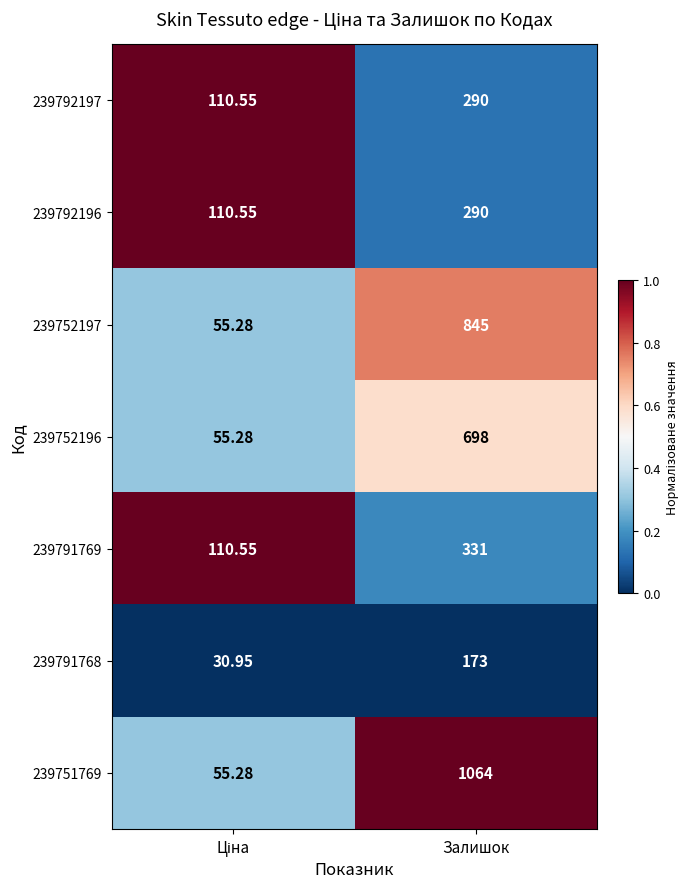

Which label corresponds to the largest value in the chart?

Залишок